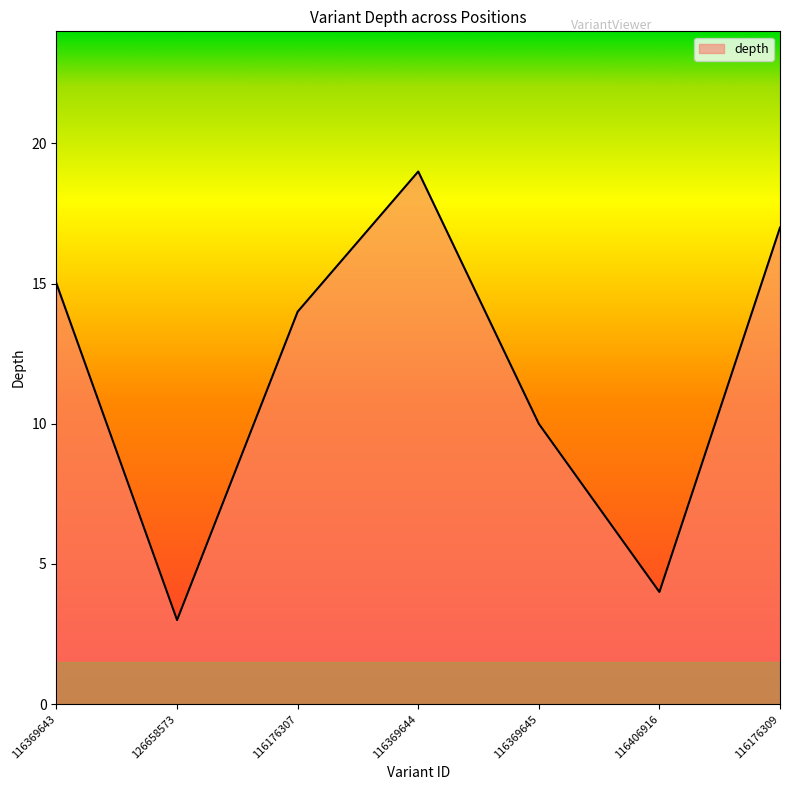

Reading left to right, list all the values displayed in this chart.

116369643=15	126658573=3	116176307=14	116369644=19	116369645=10	116406916=4	116176309=17